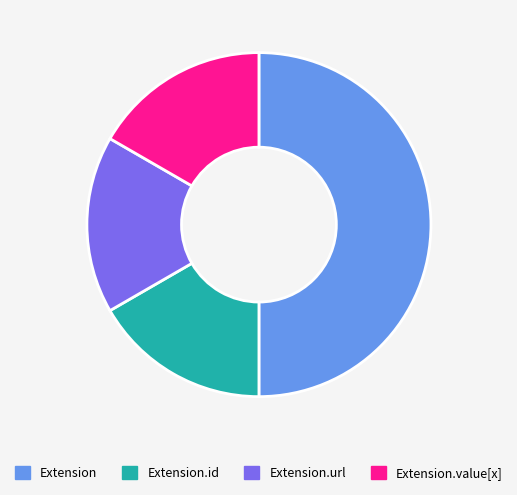

Does Extension.id account for over 50% of the chart?

No